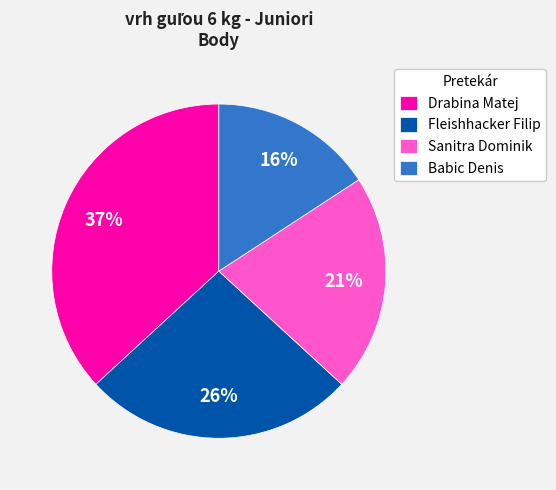

Count the number of slices in the pie.

4